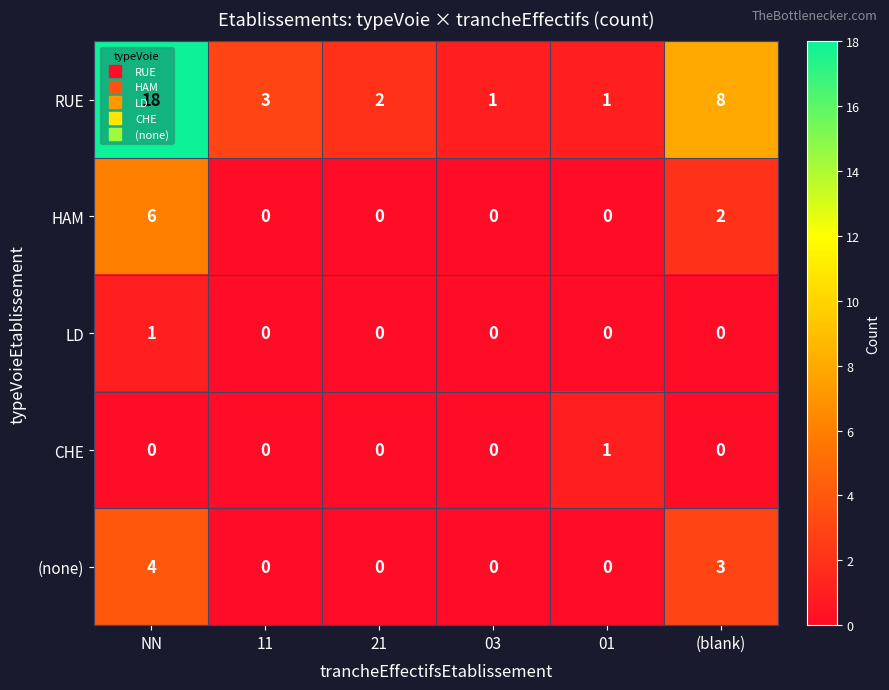

How many HAM values are between 0 and 2?

5